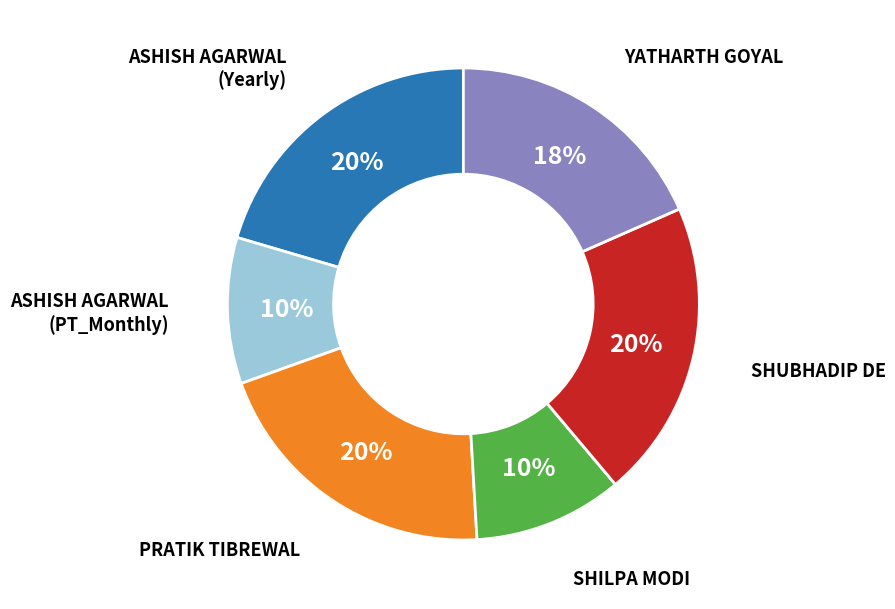

Do PRATIK TIBREWAL and ASHISH AGARWAL (PT_Monthly) together represent more than half of the pie?

No